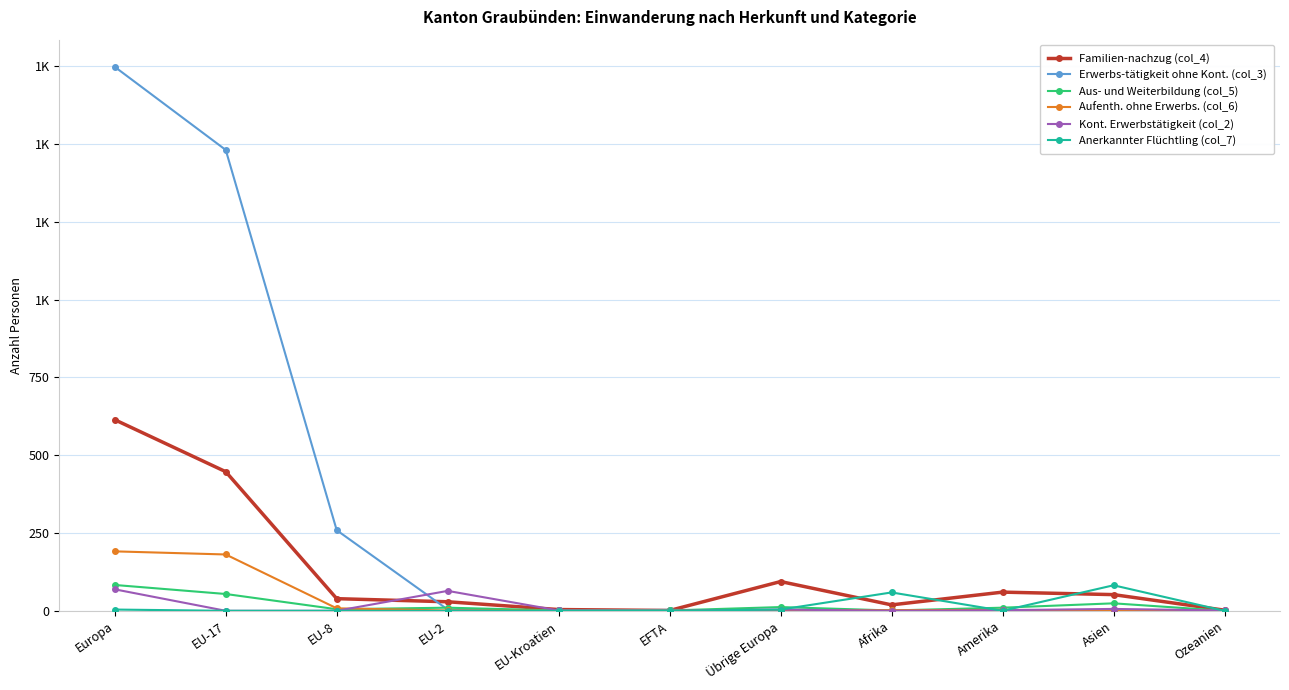

What are all the series names shown in the legend?

Familien-nachzug (col_4), Erwerbs-tätigkeit ohne Kont. (col_3), Aus- und Weiterbildung (col_5), Aufenth. ohne Erwerbs. (col_6), Kont. Erwerbstätigkeit (col_2), Anerkannter Flüchtling (col_7)